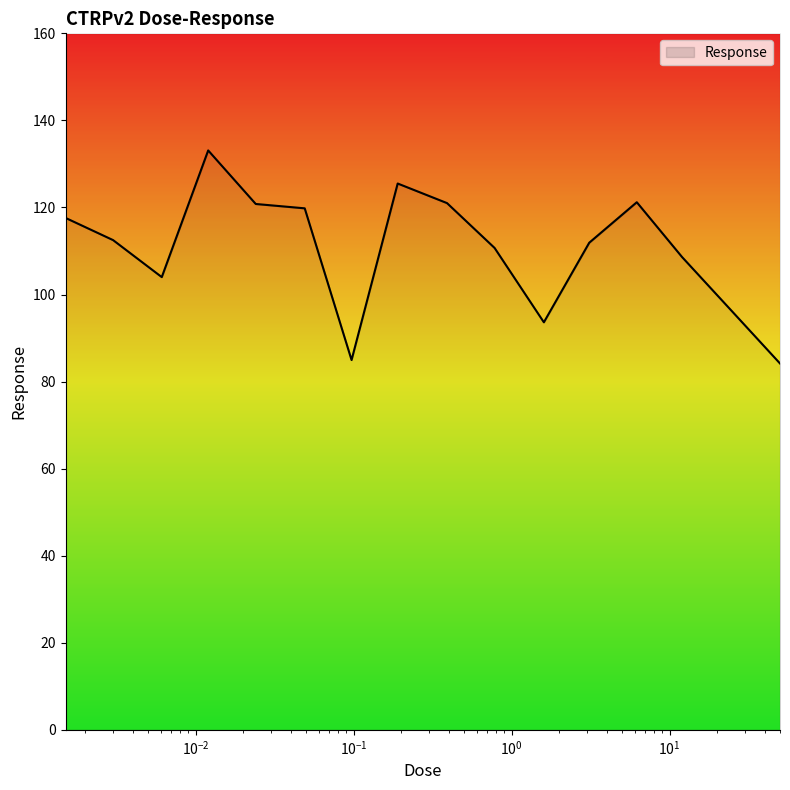

True or false: there are more than 1 points higher than both neighbors.

True